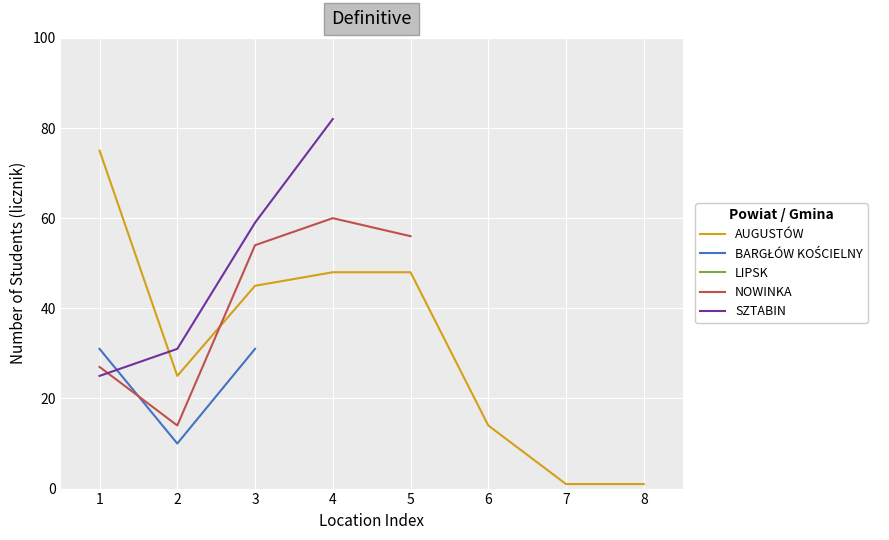

Is the value of NOWINKA at 4 greater than the value of LIPSK at 6?

Yes